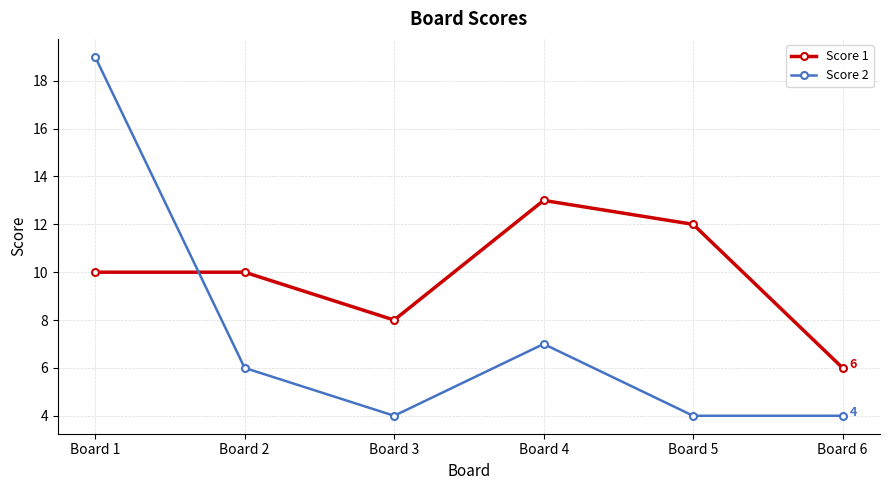

Does the chart have visible grid lines?

Yes